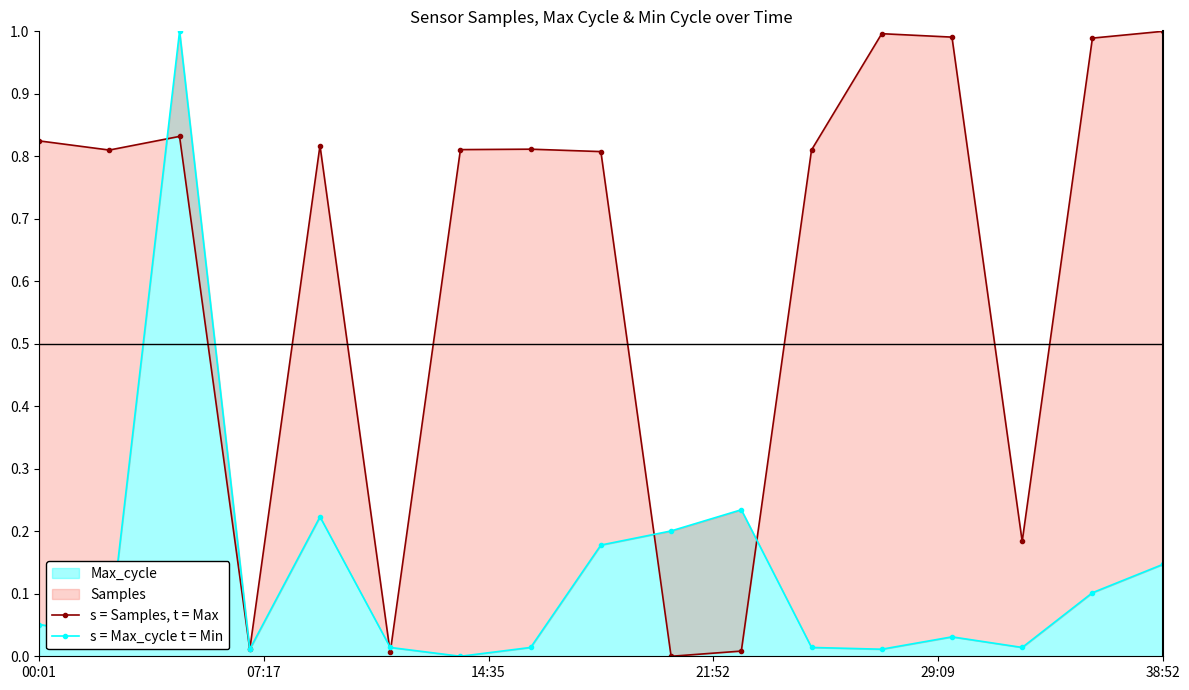

Rank the series by their average value, from highest to lowest.

s = Samples, t = Max, s = Max_cycle t = Min